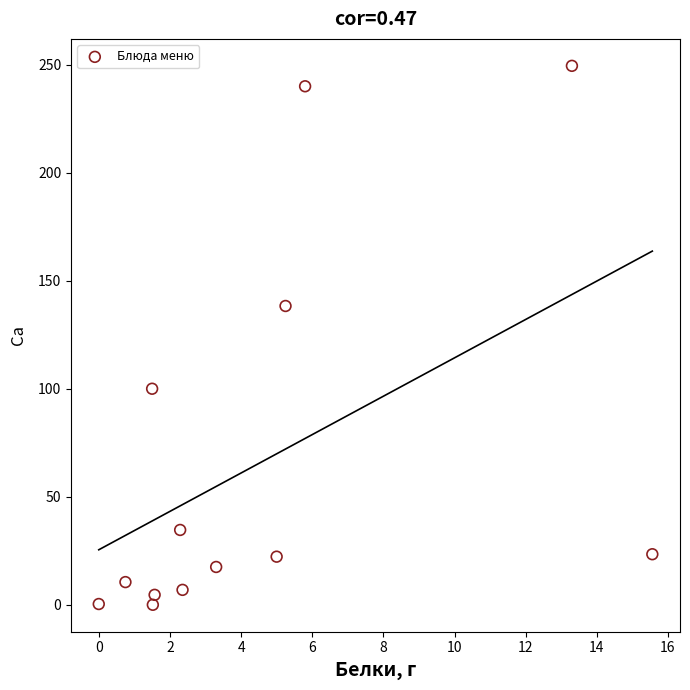

What is the range of Y values (max minus min)?

249.5